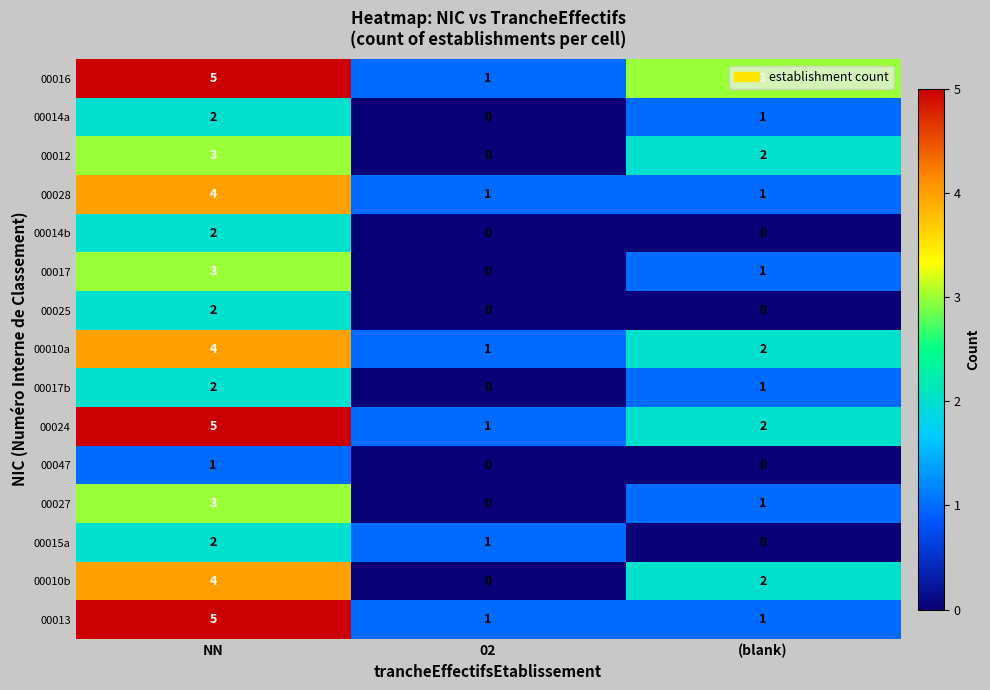

Count the number of data series in this chart.

15